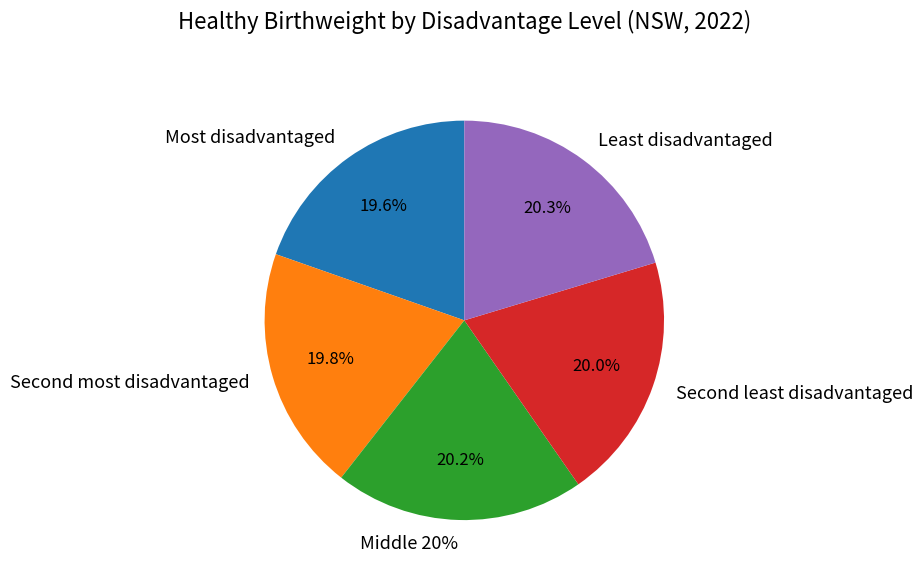

To the nearest percent, what is the difference between the largest and smallest slice percentages?

1%